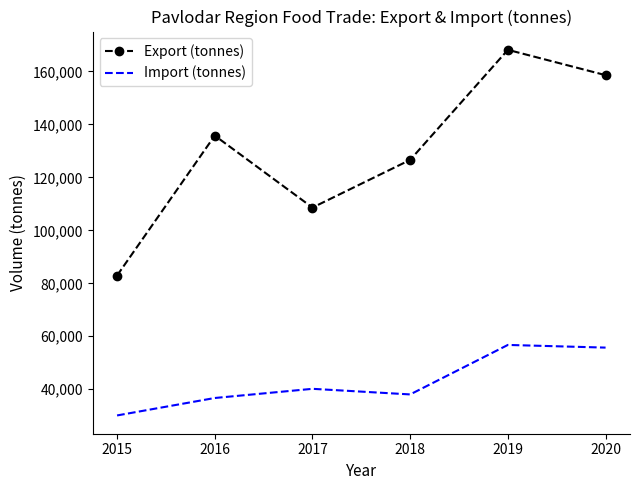

Which series has the largest range (max minus min)?

Export (tonnes)